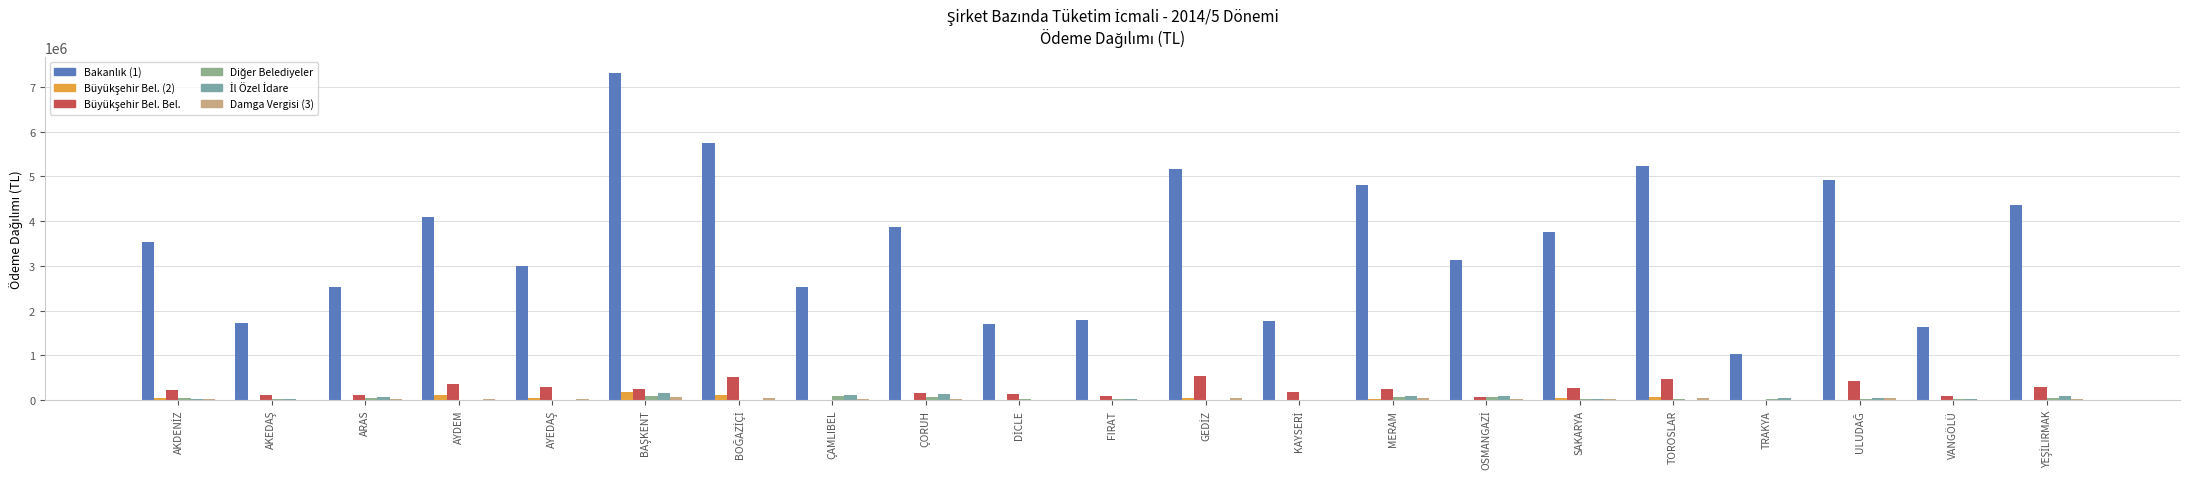

Reading left to right, list all the values displayed in this chart.

Bakanlık (1): AKDENİZ=3538141.7	AKEDAŞ=1723314.3	ARAS=2534224.7	AYDEM=4102980.7	AYEDAŞ=3003803.2	BAŞKENT=7303641.2	BOĞAZİÇİ=5738150.5	ÇAMLIBEL=2535173.6	ÇORUH=3870193.9	DİCLE=1693247.6	FIRAT=1795884.6	GEDİZ=5156877.6	KAYSERİ=1769616.4	MERAM=4805499.6	OSMANGAZİ=3132111.1	SAKARYA=3754835.8	TOROSLAR=5236632.2	TRAKYA=1038908.1	ULUDAĞ=4918348.6	VANGÖLÜ=1644104.8	YEŞİLIRMAK=4350482.1
Büyükşehir Bel. (2): AKDENİZ=53268.8	AKEDAŞ=13182.0	ARAS=0.0	AYDEM=108380.7	AYEDAŞ=41787.3	BAŞKENT=192056.9	BOĞAZİÇİ=118081.5	ÇAMLIBEL=0.0	ÇORUH=0.0	DİCLE=9896.3	FIRAT=0.0	GEDİZ=41099.3	KAYSERİ=12854.8	MERAM=35730.9	OSMANGAZİ=8591.2	SAKARYA=46906.4	TOROSLAR=60181.9	TRAKYA=0.0	ULUDAĞ=11858.1	VANGÖLÜ=0.0	YEŞİLIRMAK=8606.7
Büyükşehir Bel. Bel.: AKDENİZ=224987.4	AKEDAŞ=119932.9	ARAS=122295.8	AYDEM=350319.5	AYEDAŞ=294333.7	BAŞKENT=240297.3	BOĞAZİÇİ=523698.2	ÇAMLIBEL=0.0	ÇORUH=157380.2	DİCLE=129836.3	FIRAT=93964.1	GEDİZ=536192.1	KAYSERİ=183060.3	MERAM=253150.4	OSMANGAZİ=81179.0	SAKARYA=271903.5	TOROSLAR=467958.0	TRAKYA=0.0	ULUDAĞ=420435.4	VANGÖLÜ=93897.7	YEŞİLIRMAK=295173.4
Diğer Belediyeler: AKDENİZ=39670.0	AKEDAŞ=19246.0	ARAS=48353.3	AYDEM=0.0	AYEDAŞ=0.0	BAŞKENT=101226.7	BOĞAZİÇİ=0.0	ÇAMLIBEL=82137.7	ÇORUH=63529.9	DİCLE=20267.3	FIRAT=35551.2	GEDİZ=0.0	KAYSERİ=588.5	MERAM=79158.4	OSMANGAZİ=80168.1	SAKARYA=30751.8	TOROSLAR=27464.9	TRAKYA=32603.9	ULUDAĞ=34850.0	VANGÖLÜ=25914.2	YEŞİLIRMAK=45113.2
İl Özel İdare: AKDENİZ=33877.8	AKEDAŞ=19178.0	ARAS=59497.6	AYDEM=0.0	AYEDAŞ=0.0	BAŞKENT=170478.6	BOĞAZİÇİ=0.0	ÇAMLIBEL=110565.3	ÇORUH=142004.5	DİCLE=7063.2	FIRAT=32141.7	GEDİZ=0.0	KAYSERİ=954.1	MERAM=81986.8	OSMANGAZİ=91747.6	SAKARYA=36472.9	TOROSLAR=0.0	TRAKYA=47538.7	ULUDAĞ=44947.7	VANGÖLÜ=35553.0	YEŞİLIRMAK=88215.8
Damga Vergisi (3): AKDENİZ=29087.0	AKEDAŞ=14064.0	ARAS=20518.0	AYDEM=34107.9	AYEDAŞ=24666.2	BAŞKENT=60707.9	BOĞAZİÇİ=47429.6	ÇAMLIBEL=20532.8	ÇORUH=31345.0	DİCLE=13794.0	FIRAT=14545.1	GEDİZ=42098.5	KAYSERİ=14436.3	MERAM=39209.6	OSMANGAZİ=25437.1	SAKARYA=30790.4	TOROSLAR=42899.1	TRAKYA=8414.3	ULUDAĞ=39929.9	VANGÖLÜ=13315.9	YEŞİLIRMAK=35304.5